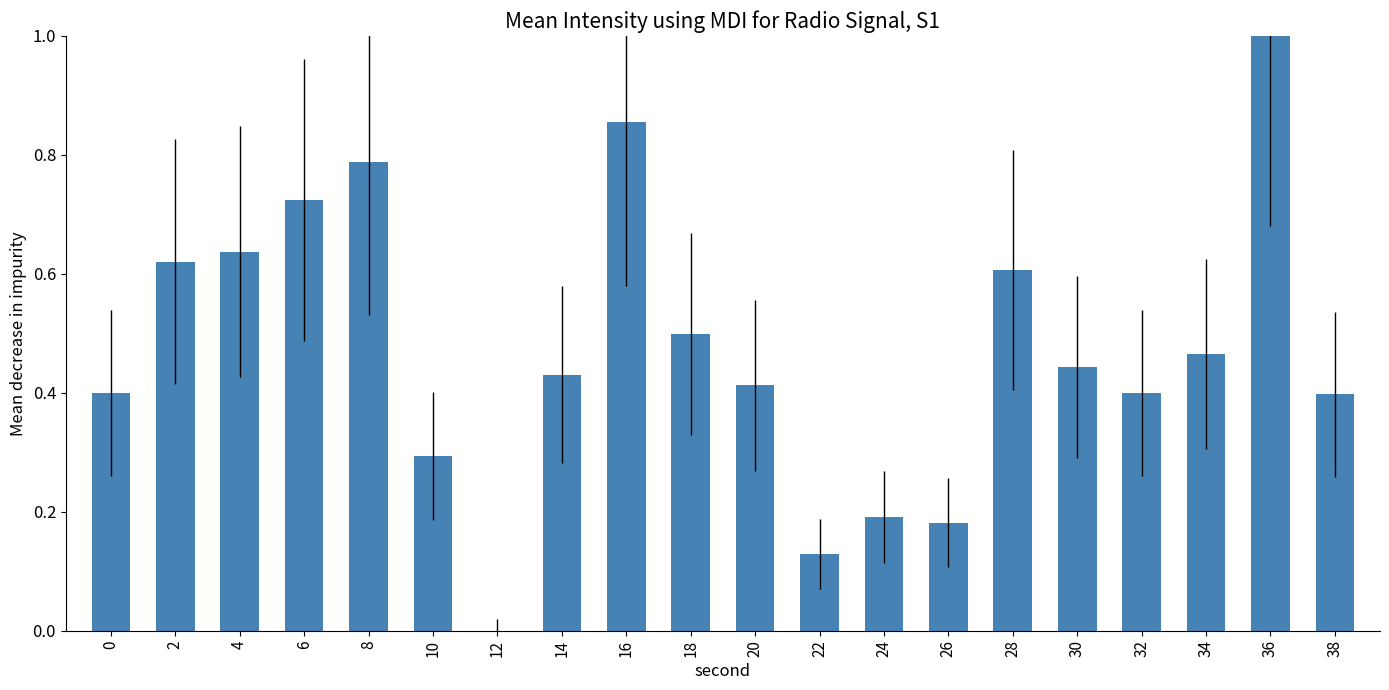

What is the sum of the values at 20 and 6?

1.1